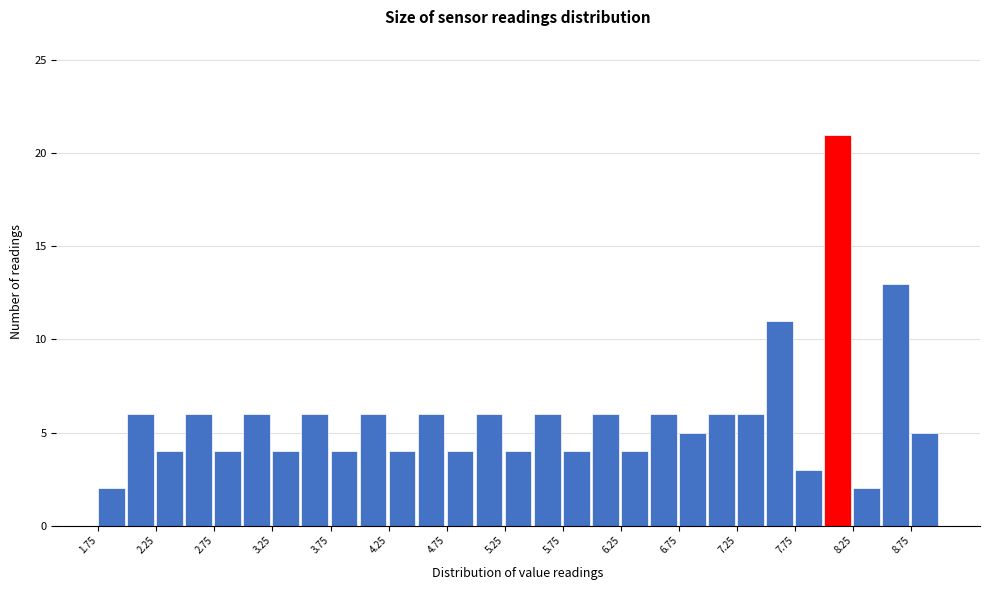

Which range on the x-axis has the tallest bar?

8.00 to 8.25